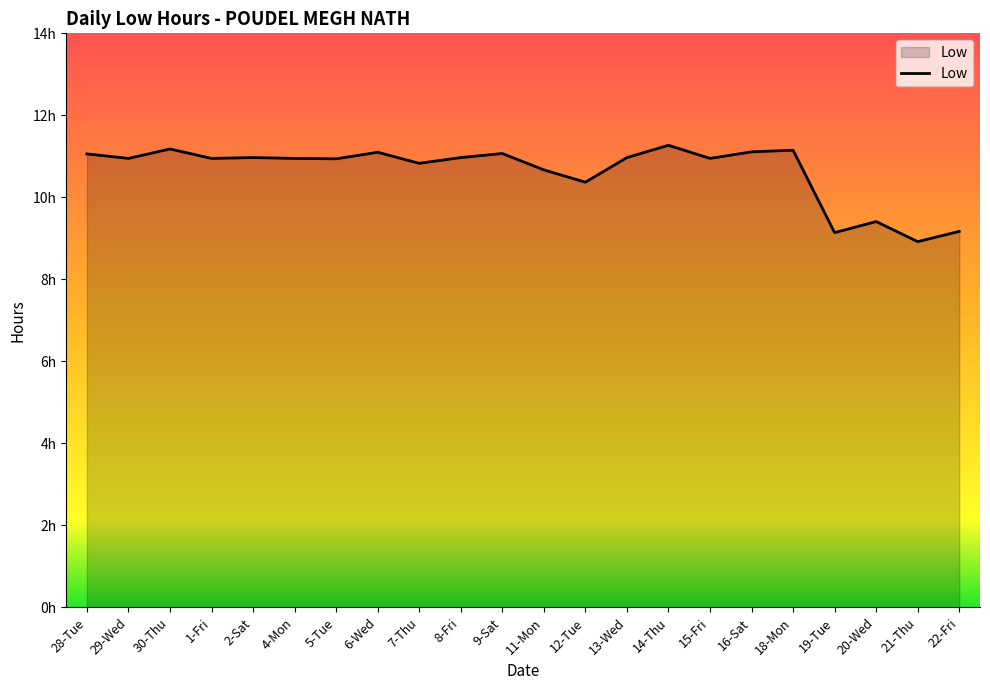

Does the chart have visible grid lines?

No